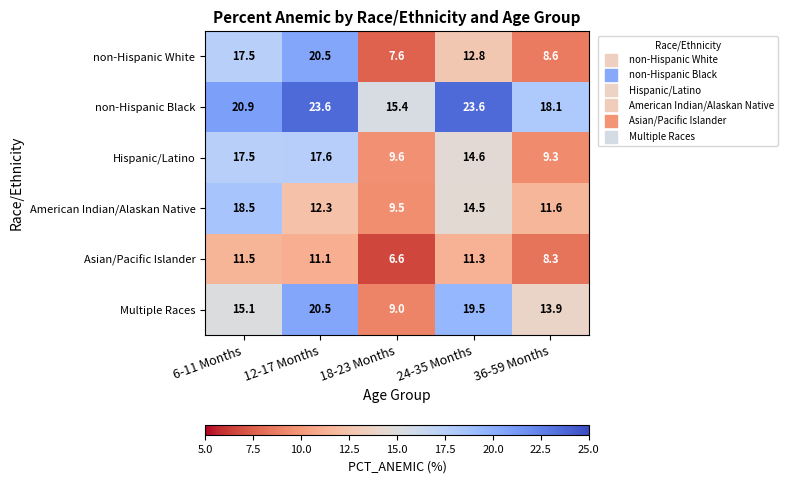

What is the difference between the American Indian/Alaskan Native values at 12-17 Months and 18-23 Months?

2.8